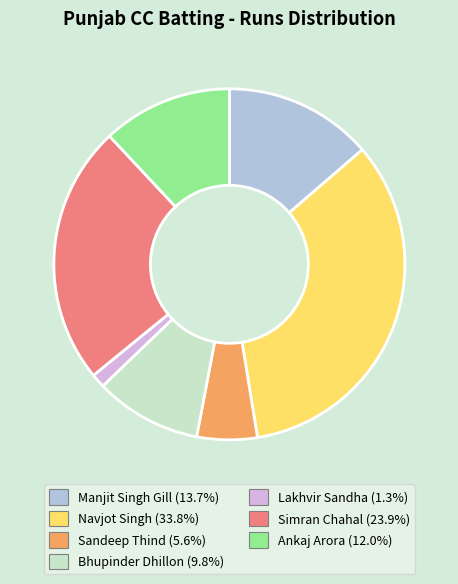

Is there any slice that represents more than half of the pie?

No